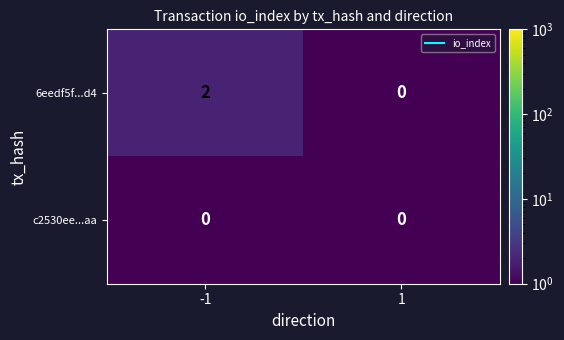

What is the total value across all series at 1?

0